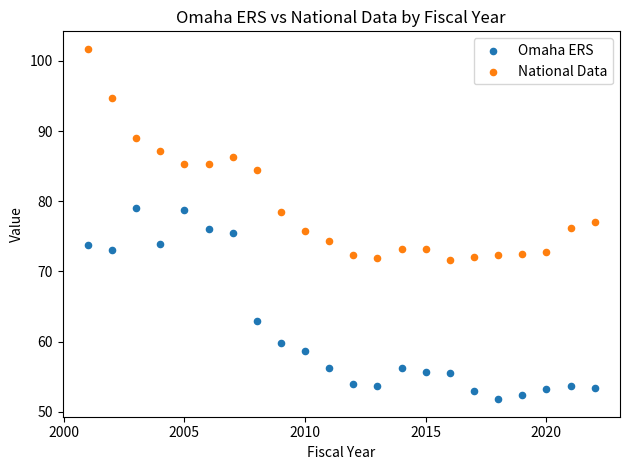

Which series has the widest spread of Y values?

National Data